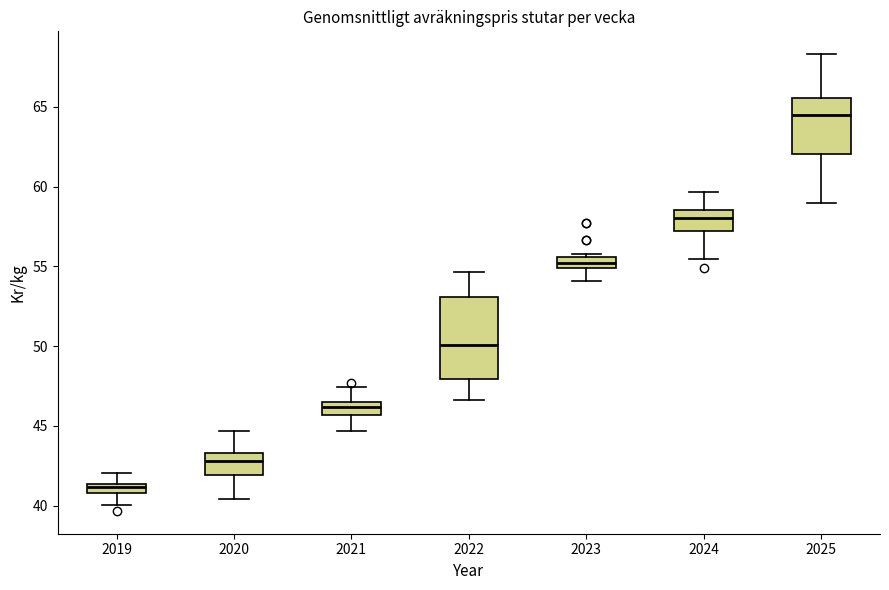

Where does the lower whisker of the box at x = 2020 end on the y-axis? The values are not printed on the chart, so give them approximately, as read against the axis.

40.5